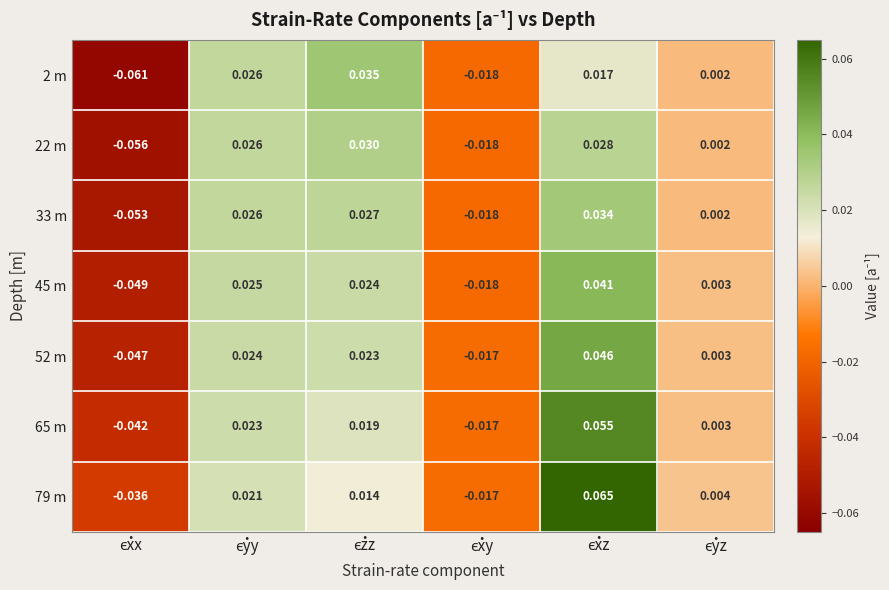

How many negative values does the 52 m series have?

2